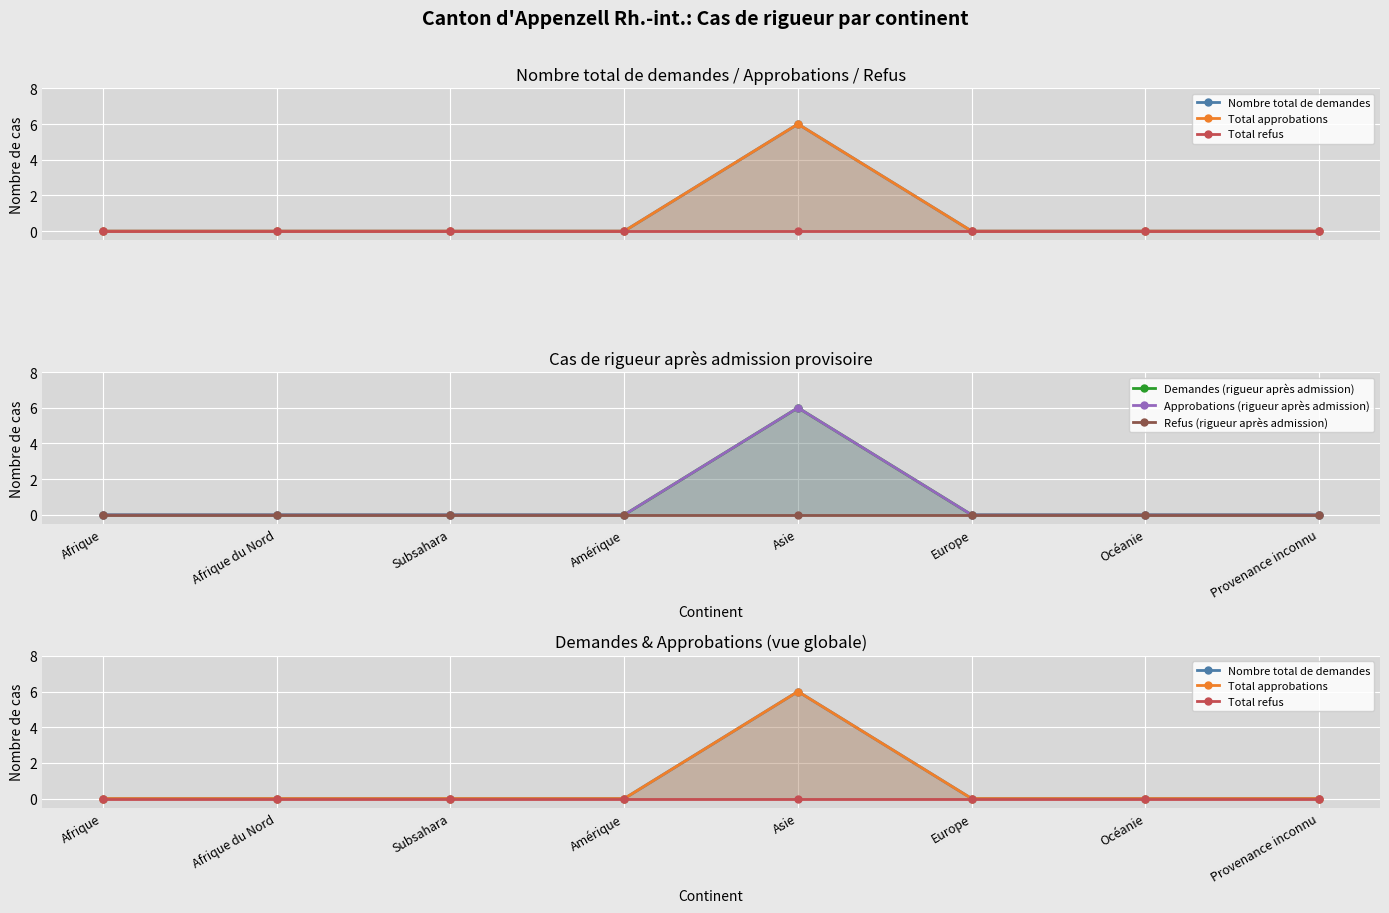

What is the highest value of the Approbations (rigueur après admission) series?

6